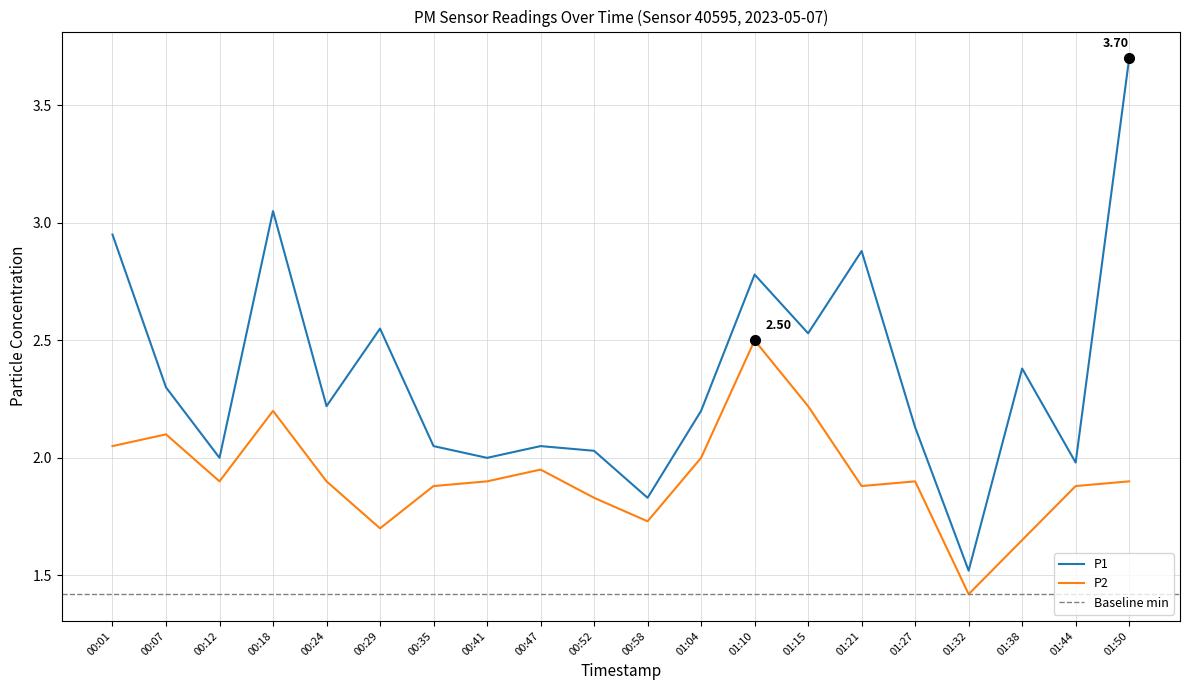

How many categories are shown in the chart?

20